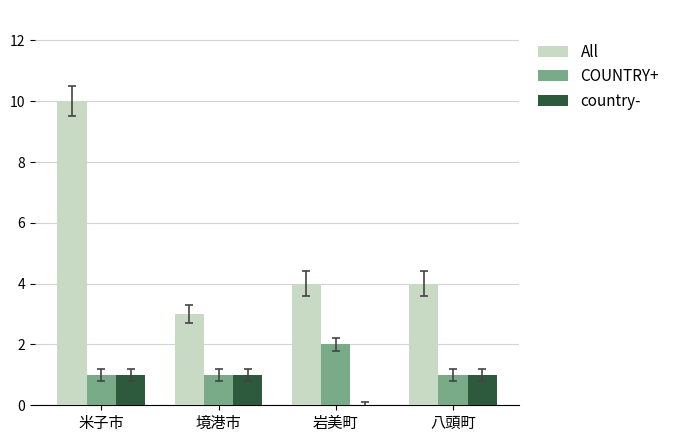

At which category is the sum across all series the highest?

米子市